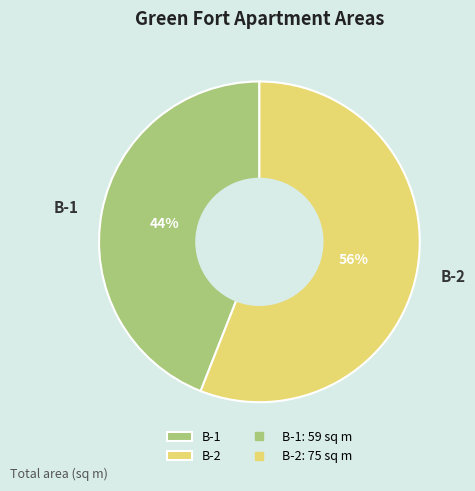

What percentage is the B-1 slice, to the nearest percent?

44%